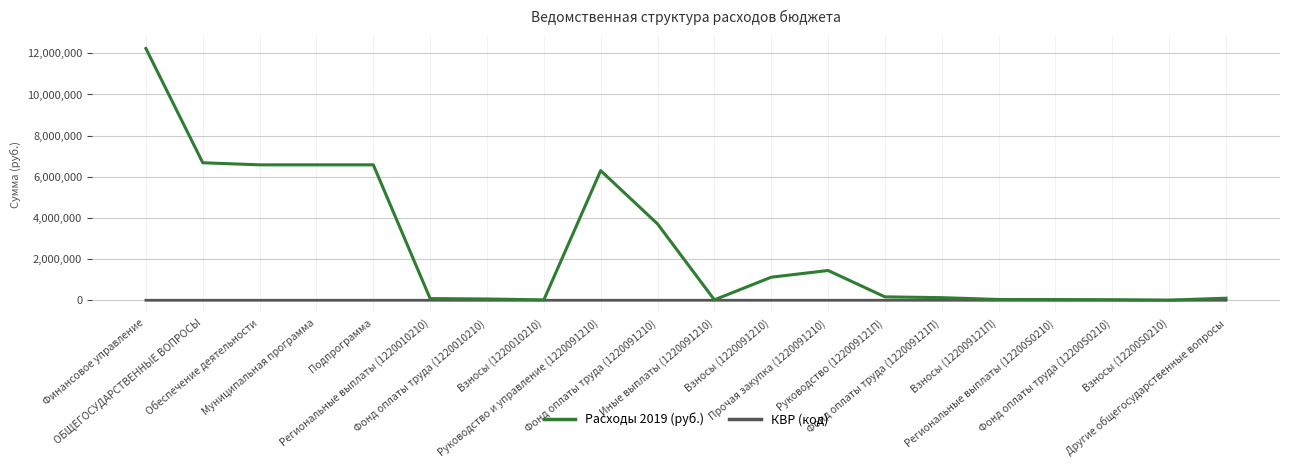

What value does the Расходы 2019 (руб.) series have at Взносы (1220091210)?

1119911.4